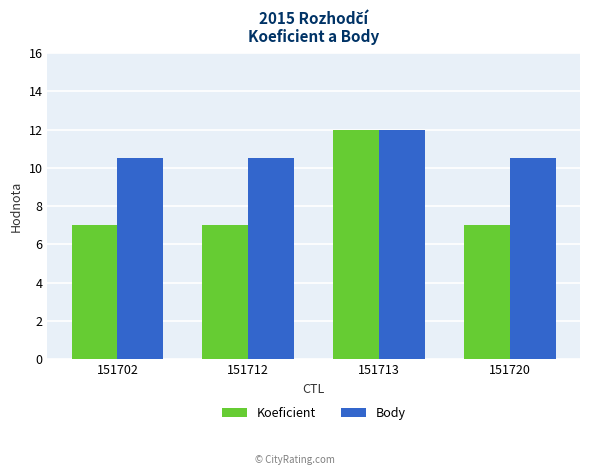

Rank the series by their average value, from highest to lowest.

Body, Koeficient